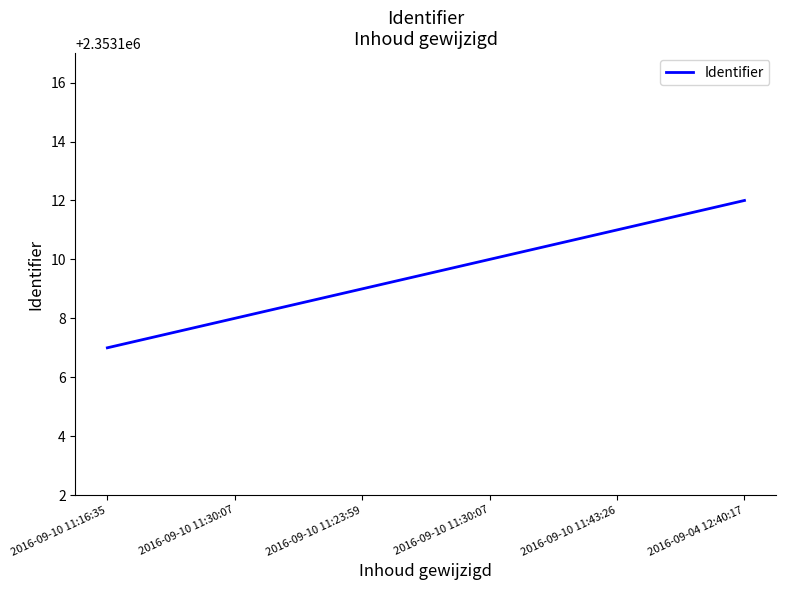

What is the value of the 1st point from the left?

2353107